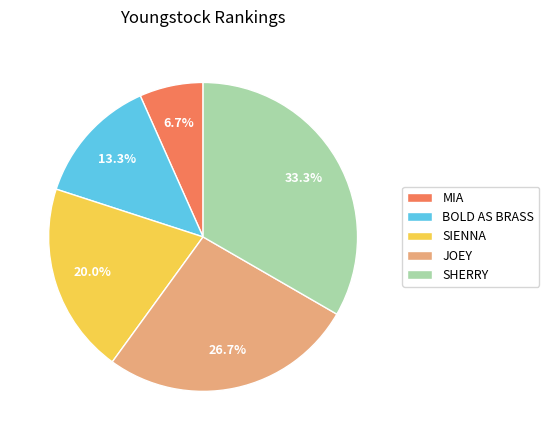

True or false: JOEY accounts for 40% of the total.

False